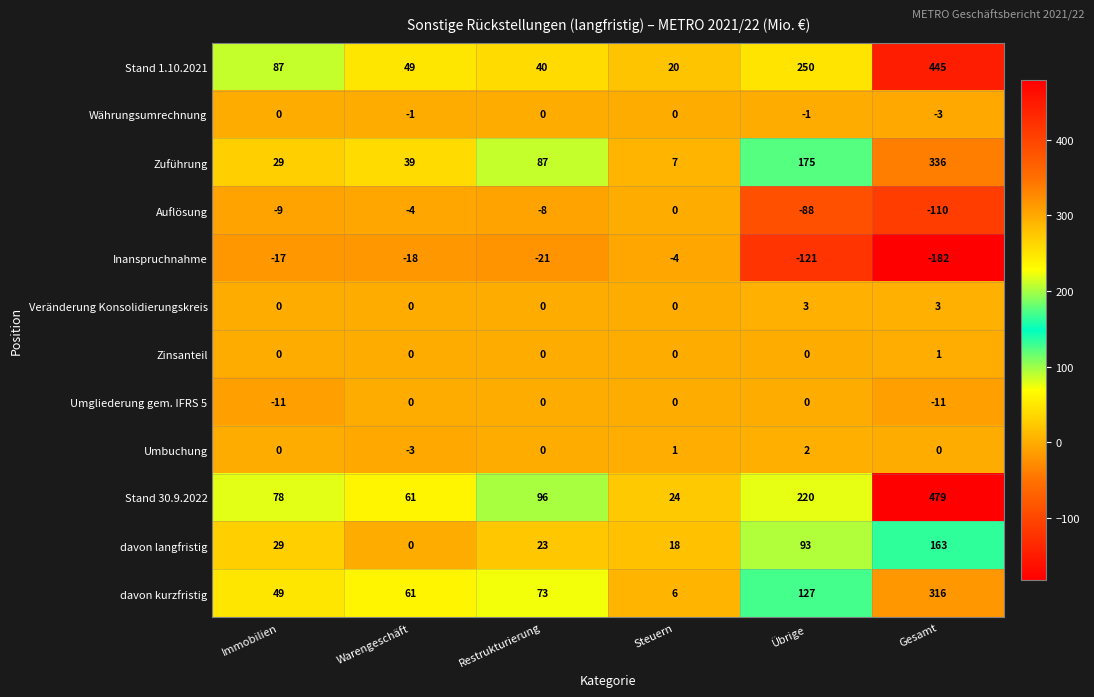

What is the difference between the second highest and minimum values in the davon langfristig series?

93